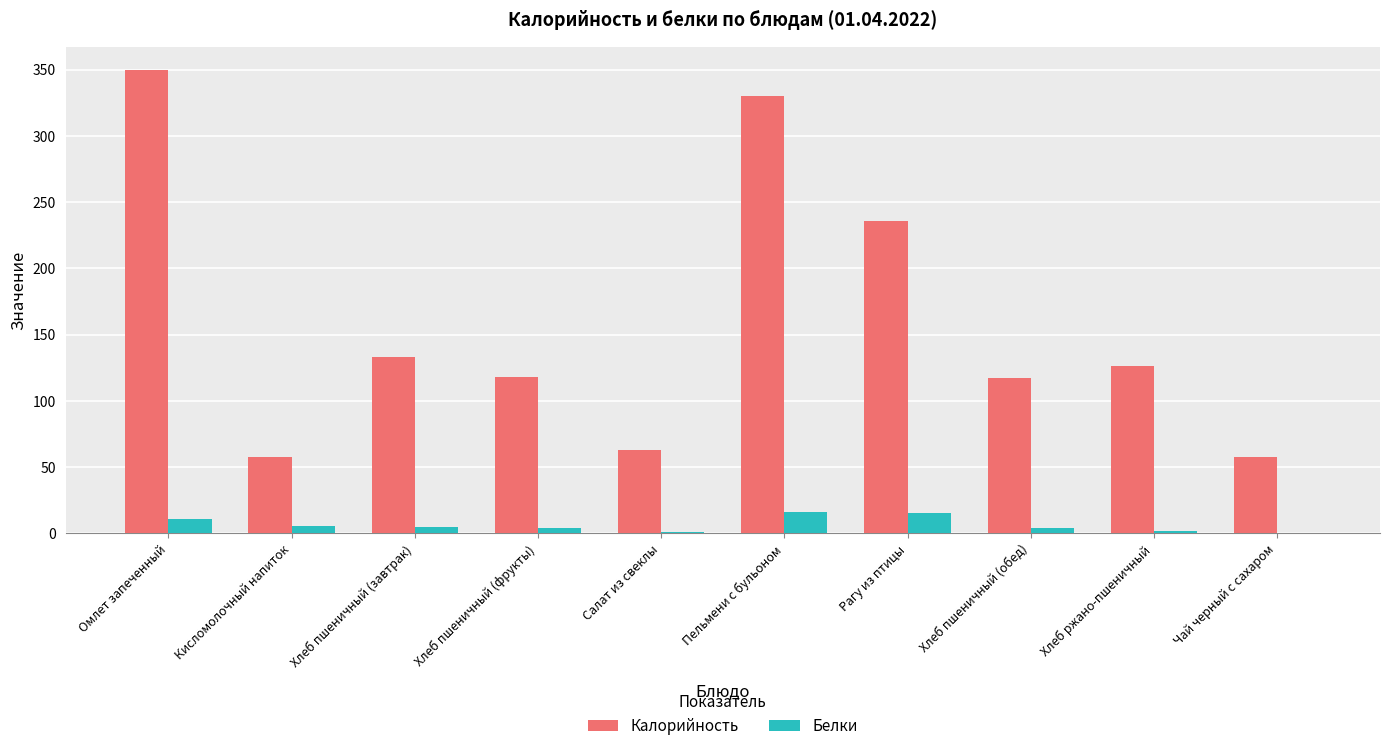

True or false: Калорийность has a value of 67.6 at Хлеб пшеничный (фрукты).

False